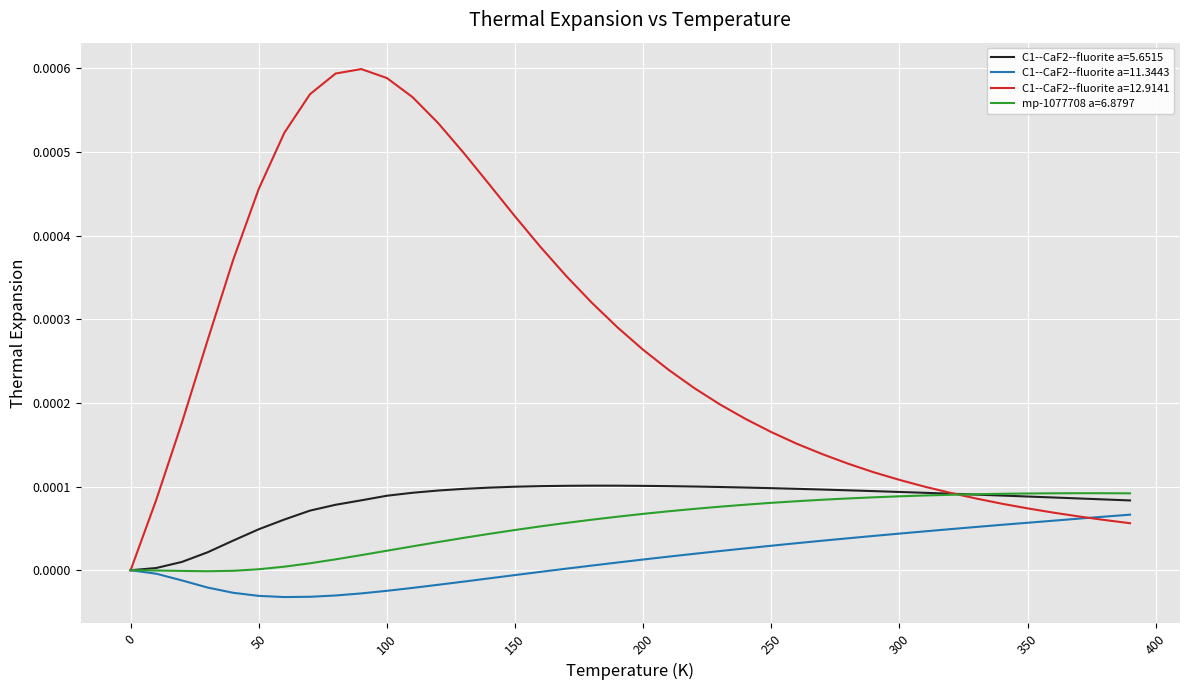

At which label does C1--CaF2--fluorite a=5.6515 reach its peak?

180.0